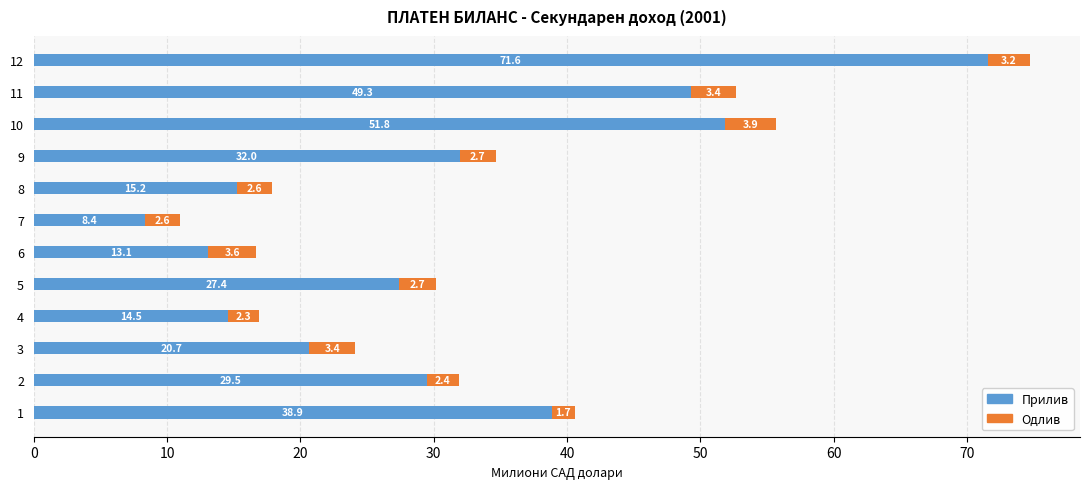

The Прилив series shows 13.5 at 7. True or false?

False